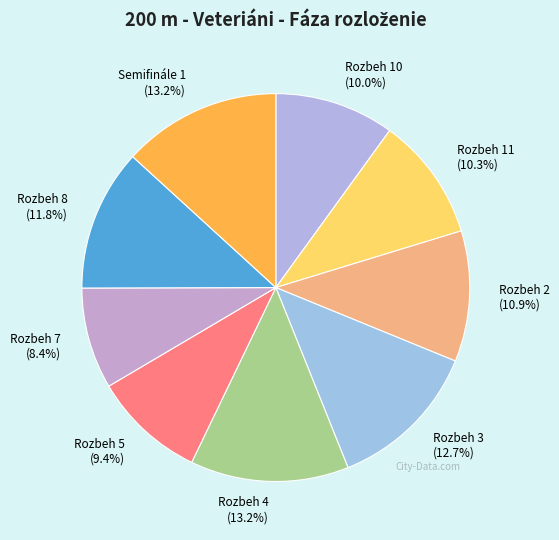

Do Rozbeh 10 and Rozbeh 3 together represent more than half of the pie?

No